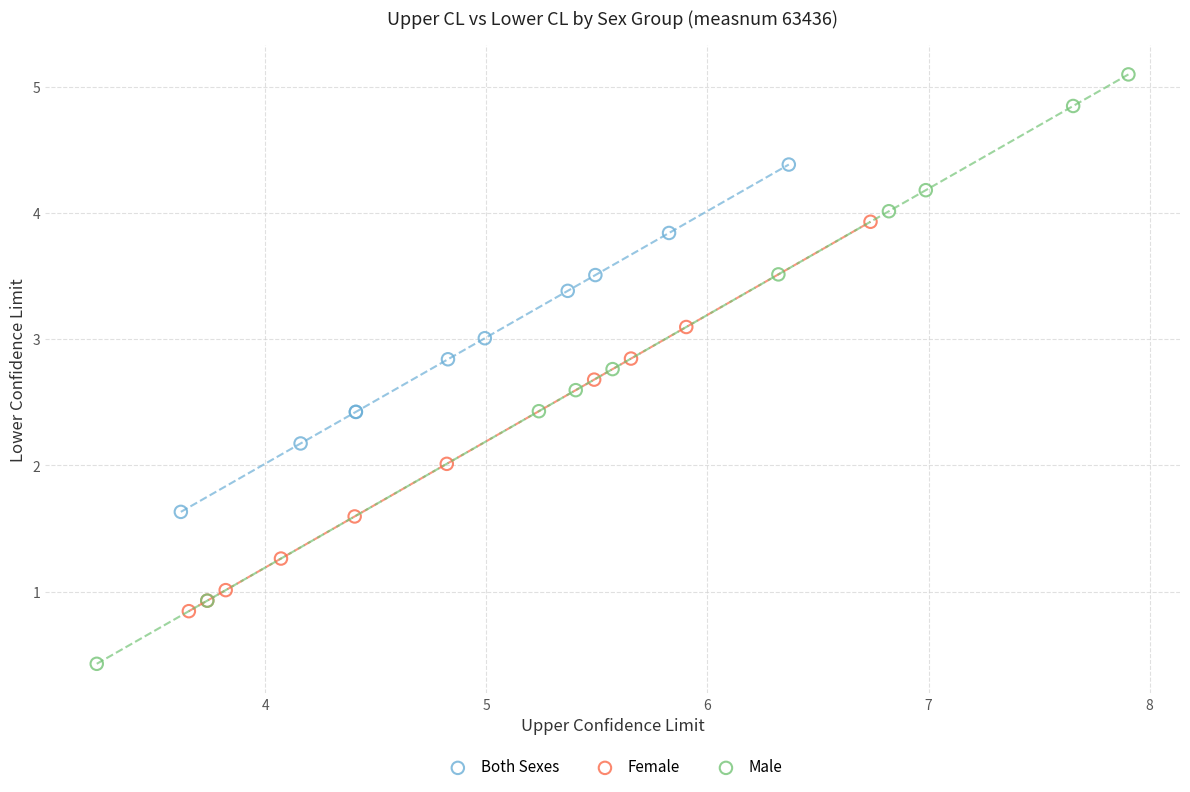

Which series has the largest Y range (max minus min)?

Male